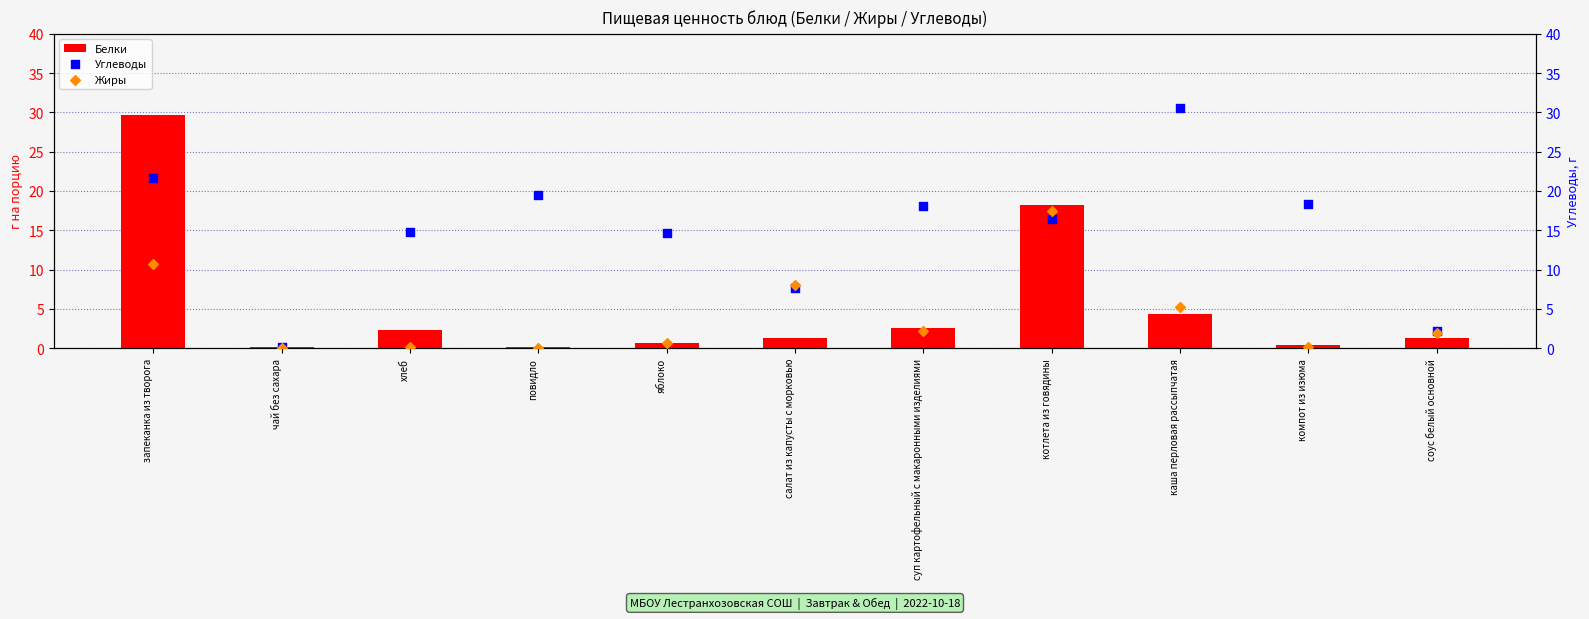

Is the value of Белки at яблоко greater than the value of Углеводы at соус белый основной?

No